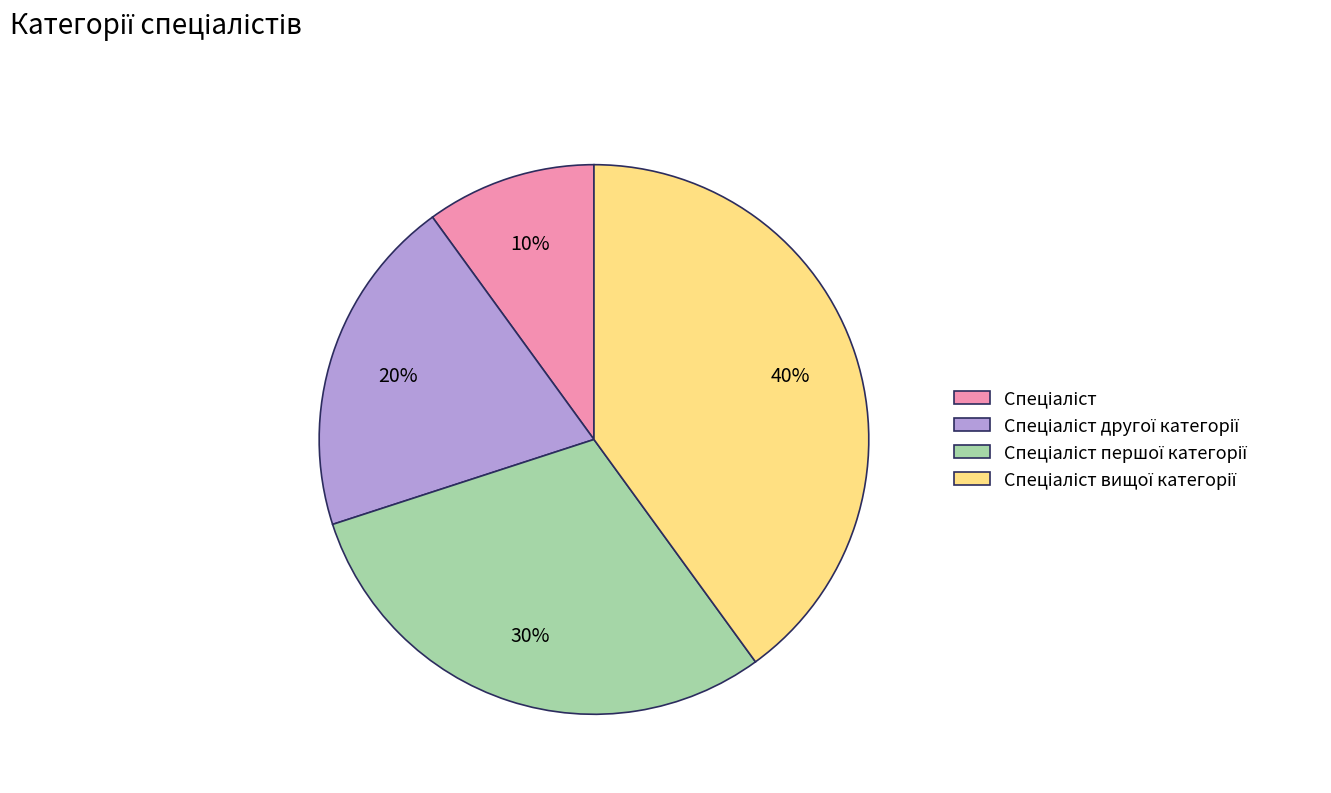

Is there any slice that represents more than half of the pie?

No